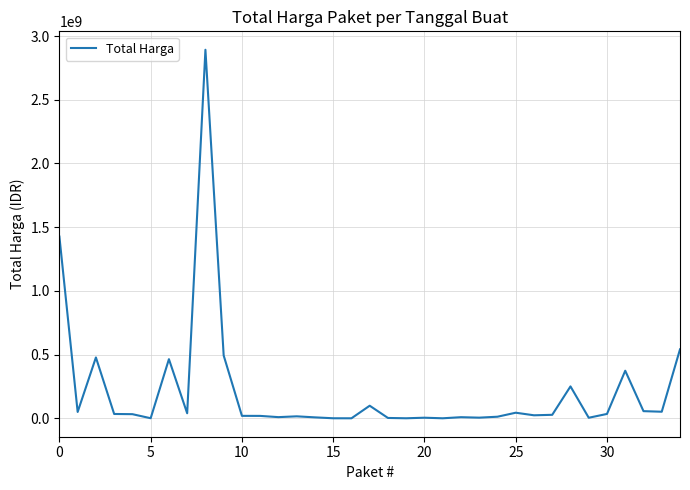

Does the chart have visible grid lines?

Yes